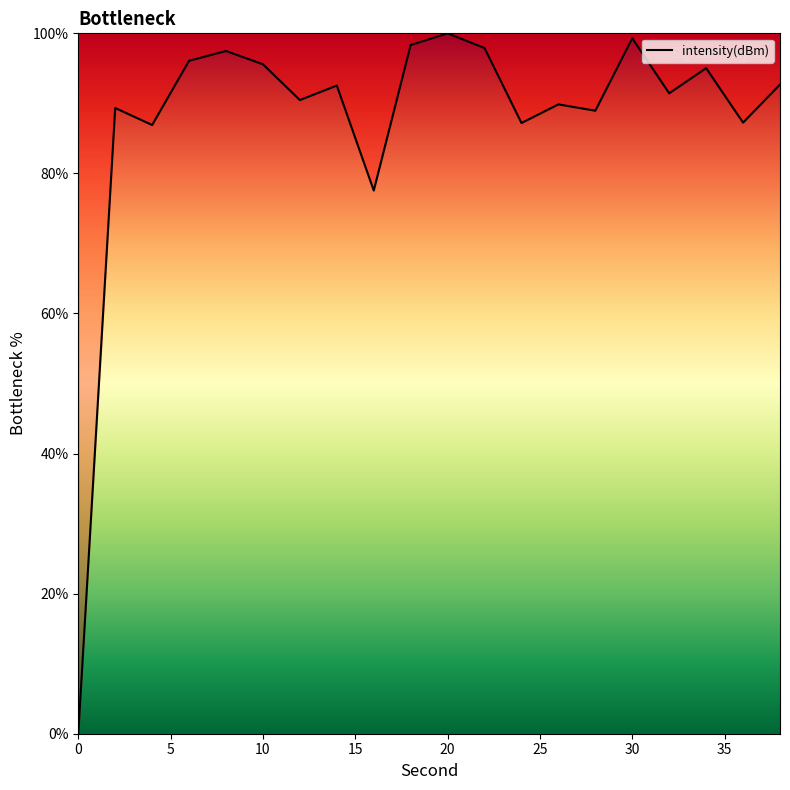

What is the difference between the maximum and minimum values?

100.0